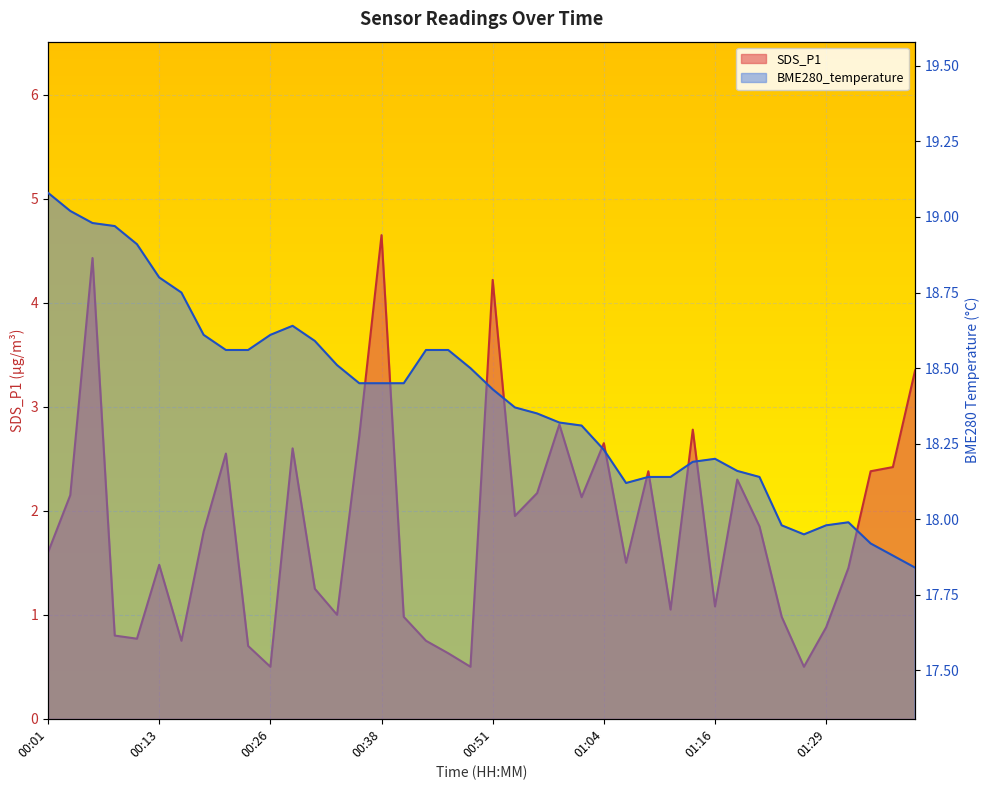

At which label does BME280_temperature first exceed 18?

00:01